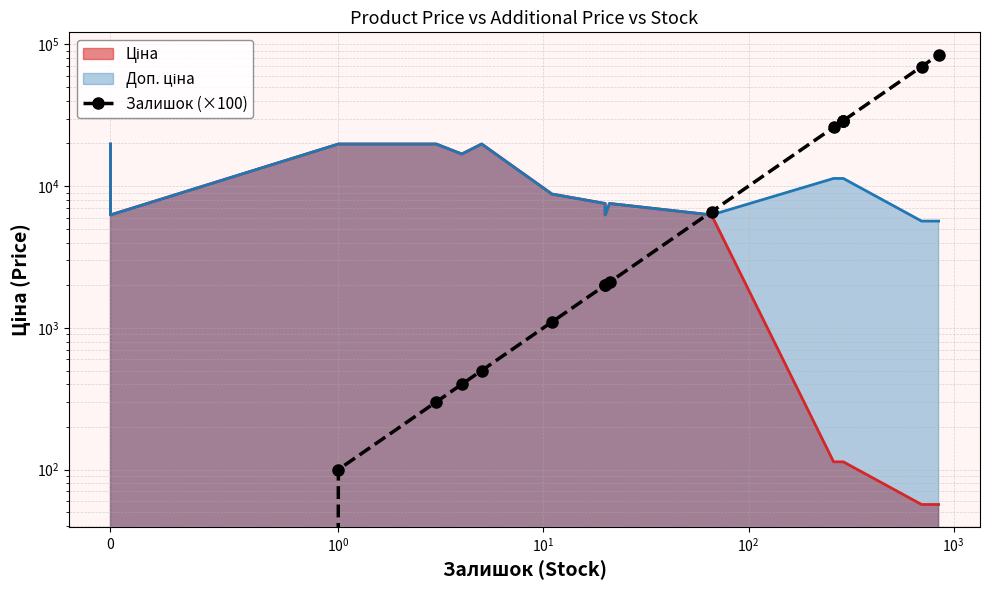

What is the difference between the maximum and second lowest values?

84500